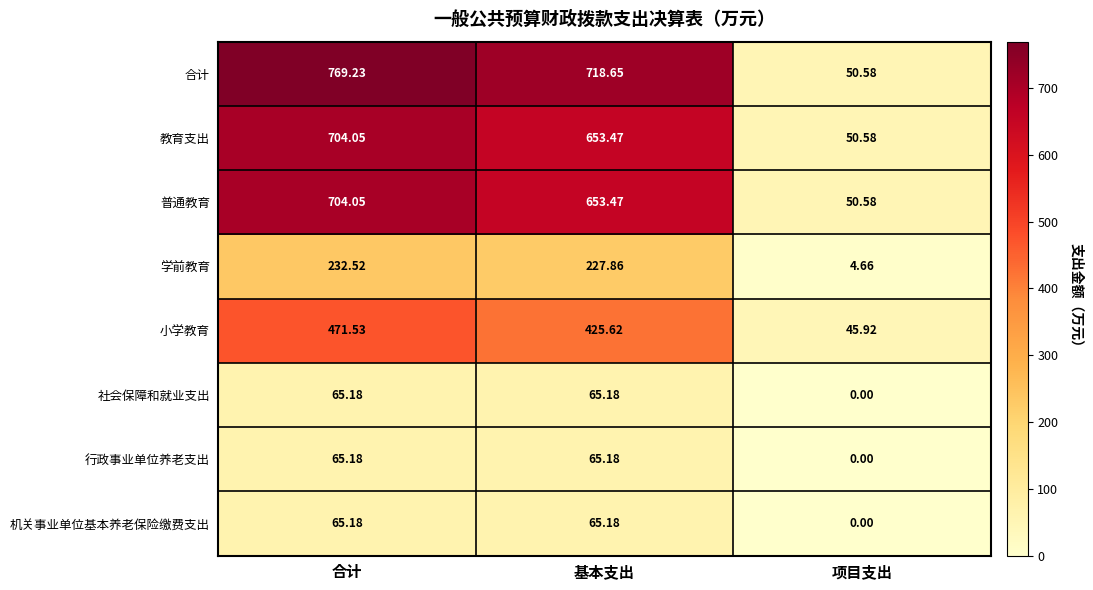

How many positive values does the 行政事业单位养老支出 series have?

2